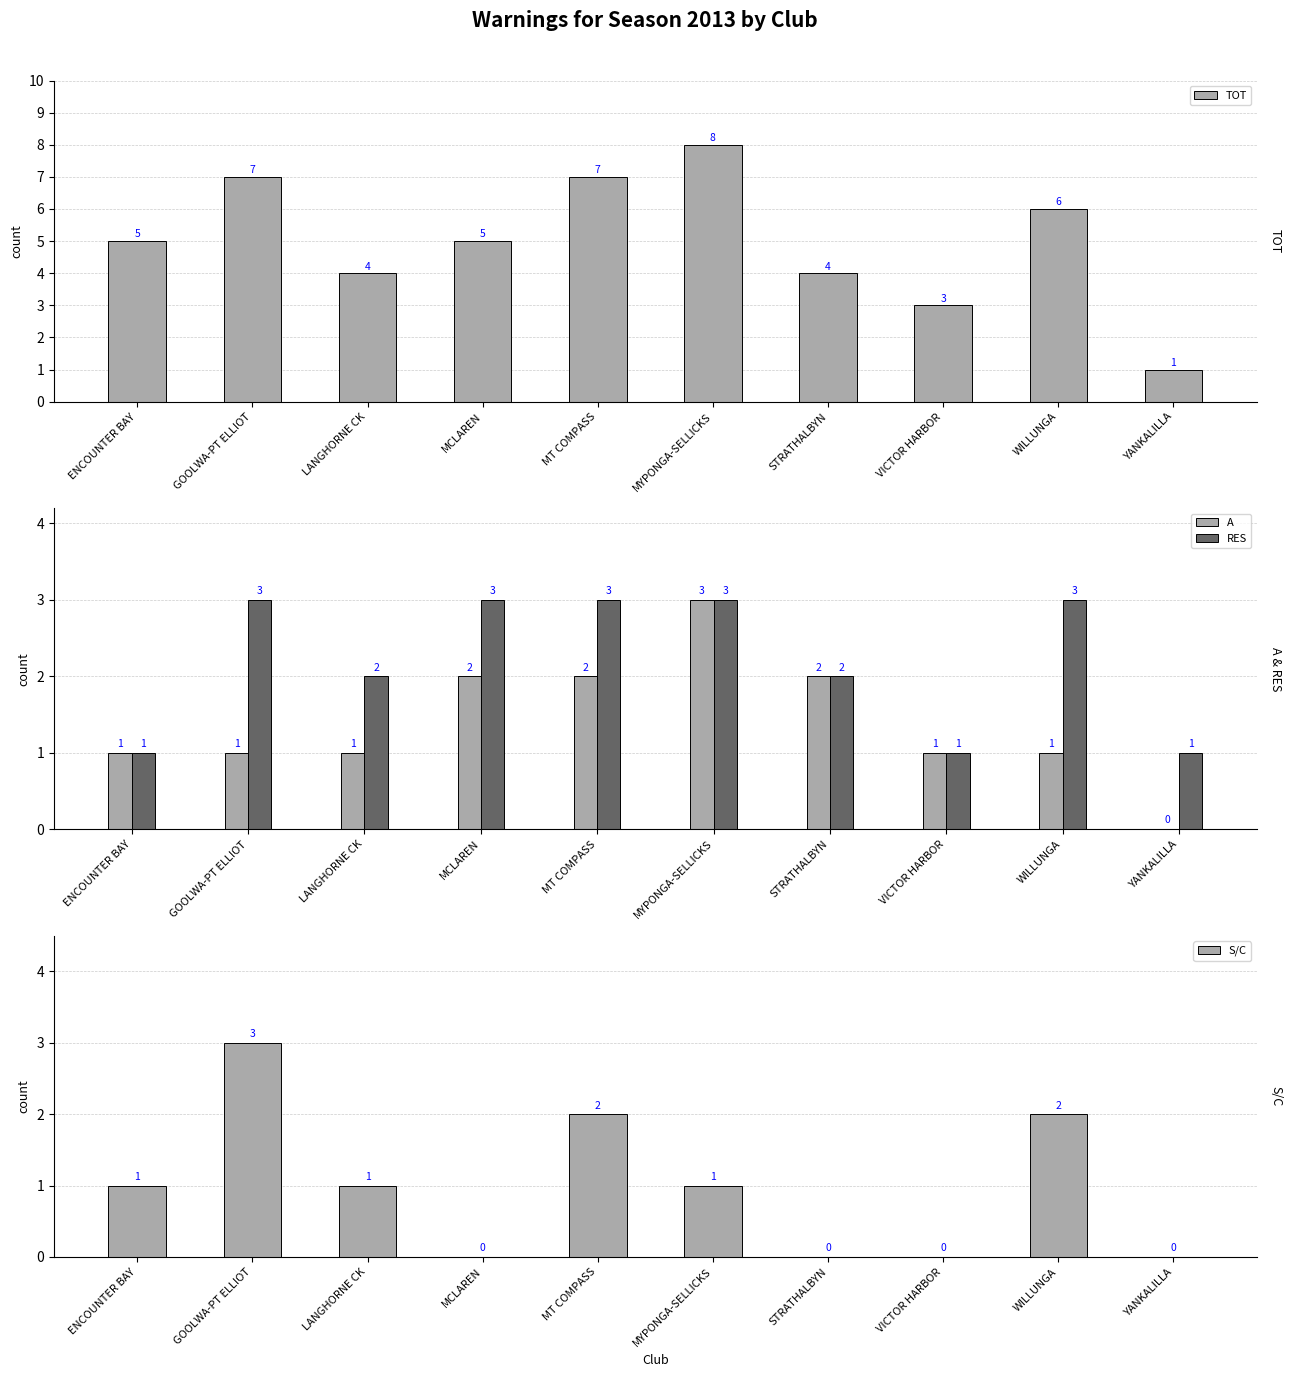

What is the total value across all series at MYPONGA-SELLICKS?

15